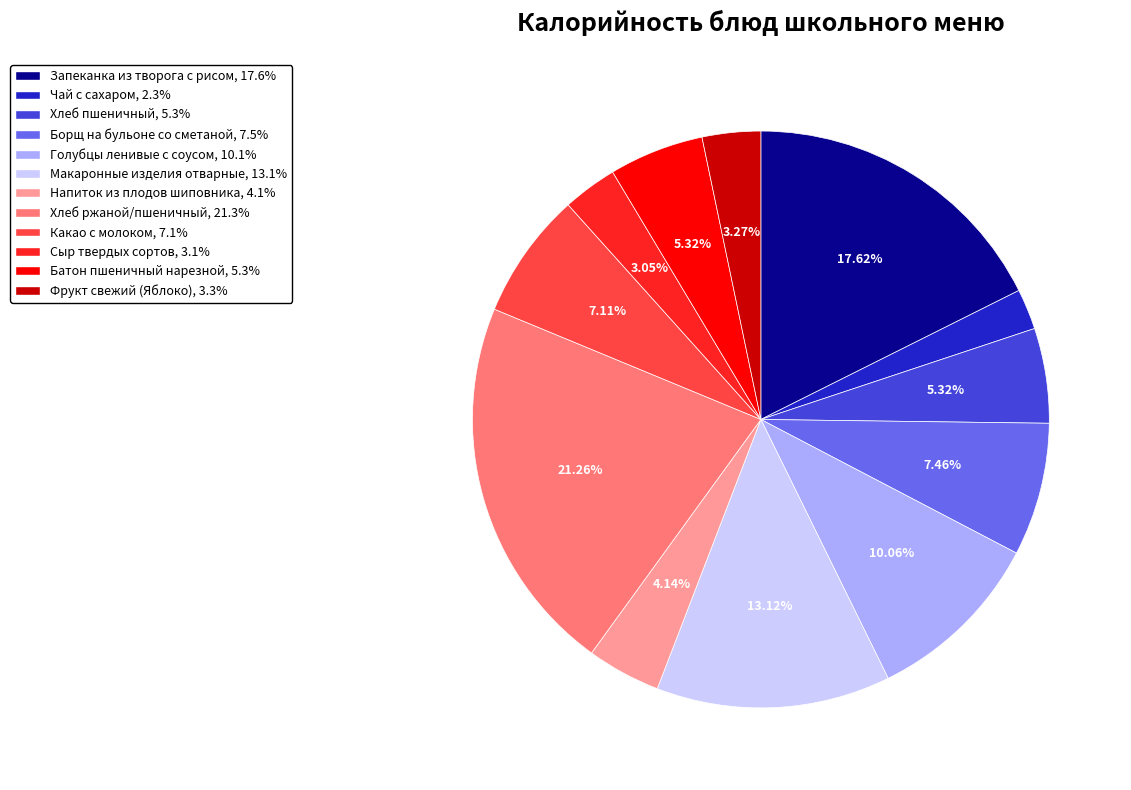

To the nearest percent, what percentage of the pie is Запеканка из творога с рисом?

18%